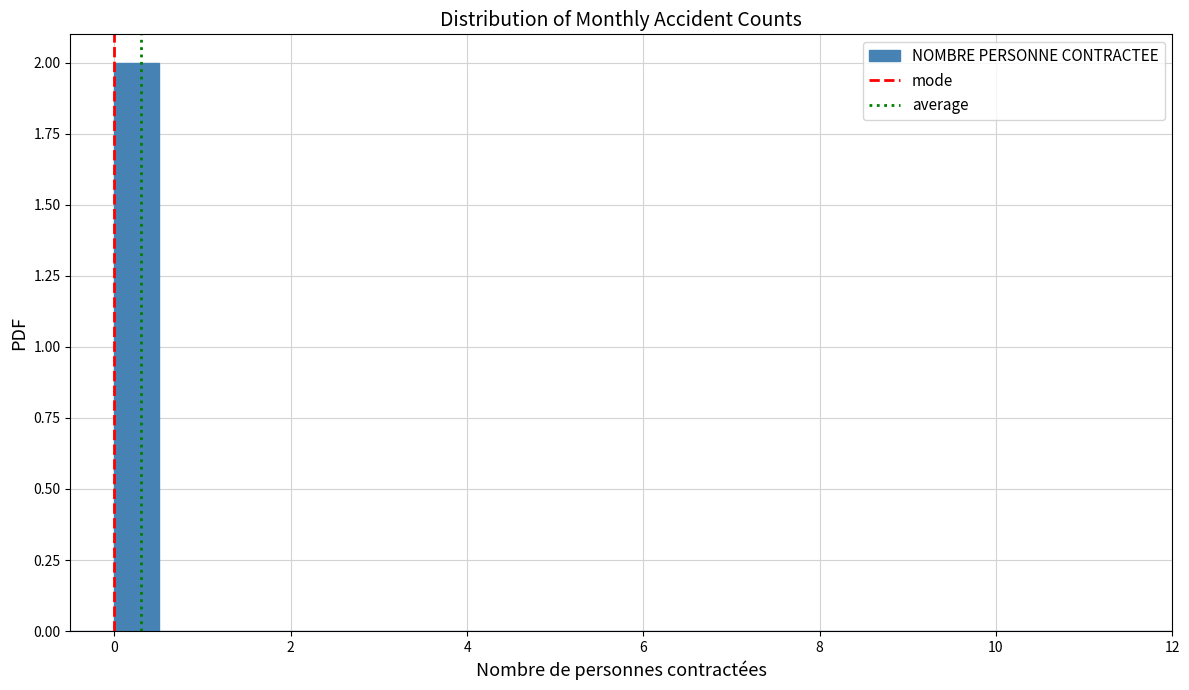

Read against the x-axis, roughly where is the centre of the tallest bar?

0.2